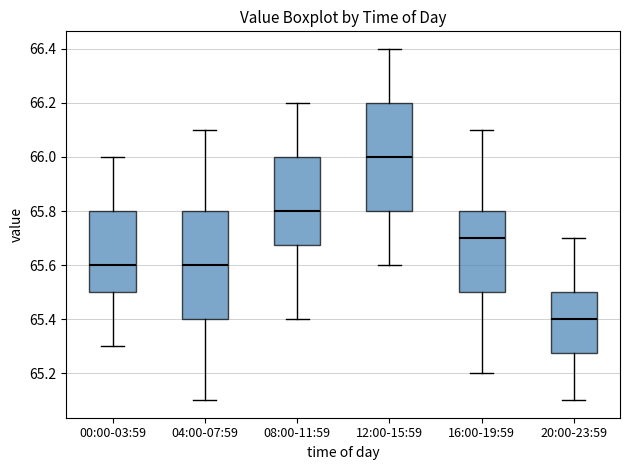

Which box's median line is the lowest?

20:00-23:59